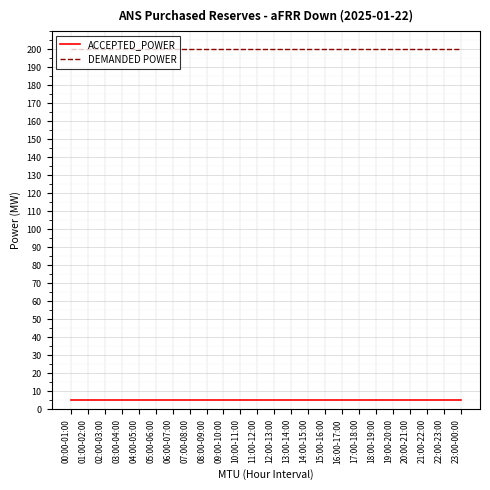

Reading right to left, extract all data points from this chart.

ACCEPTED_POWER: 23:00-00:00=5	22:00-23:00=5	21:00-22:00=5	20:00-21:00=5	19:00-20:00=5	18:00-19:00=5	17:00-18:00=5	16:00-17:00=5	15:00-16:00=5	14:00-15:00=5	13:00-14:00=5	12:00-13:00=5	11:00-12:00=5	10:00-11:00=5	09:00-10:00=5	08:00-09:00=5	07:00-08:00=5	06:00-07:00=5	05:00-06:00=5	04:00-05:00=5	03:00-04:00=5	02:00-03:00=5	01:00-02:00=5	00:00-01:00=5
DEMANDED POWER: 23:00-00:00=200	22:00-23:00=200	21:00-22:00=200	20:00-21:00=200	19:00-20:00=200	18:00-19:00=200	17:00-18:00=200	16:00-17:00=200	15:00-16:00=200	14:00-15:00=200	13:00-14:00=200	12:00-13:00=200	11:00-12:00=200	10:00-11:00=200	09:00-10:00=200	08:00-09:00=200	07:00-08:00=200	06:00-07:00=200	05:00-06:00=200	04:00-05:00=200	03:00-04:00=200	02:00-03:00=200	01:00-02:00=200	00:00-01:00=200